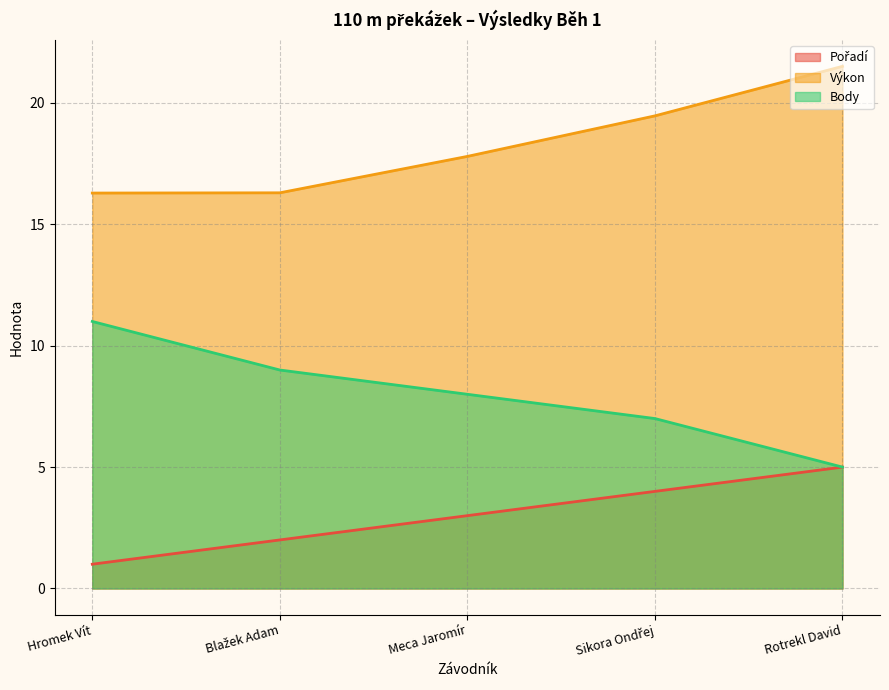

Reading left to right, what are all the values shown in this chart?

Pořadí: Hromek Vít=1.0	Blažek Adam=2.0	Meca Jaromír=3.0	Sikora Ondřej=4.0	Rotrekl David=5.0
Výkon: Hromek Vít=16.3	Blažek Adam=16.3	Meca Jaromír=17.8	Sikora Ondřej=19.5	Rotrekl David=21.5
Body: Hromek Vít=11.0	Blažek Adam=9.0	Meca Jaromír=8.0	Sikora Ondřej=7.0	Rotrekl David=5.0